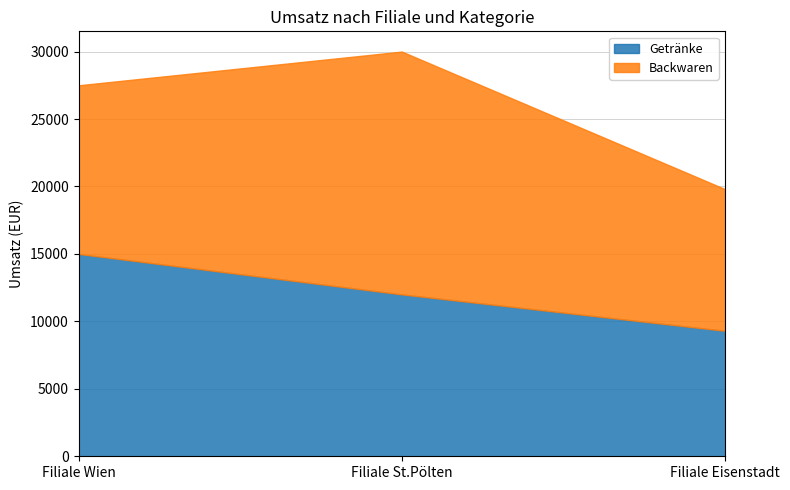

Reading left to right, what are all the values shown in this chart?

Getränke: Filiale Wien=15000	Filiale St.Pölten=12000	Filiale Eisenstadt=9300
Backwaren: Filiale Wien=12500	Filiale St.Pölten=18000	Filiale Eisenstadt=10500